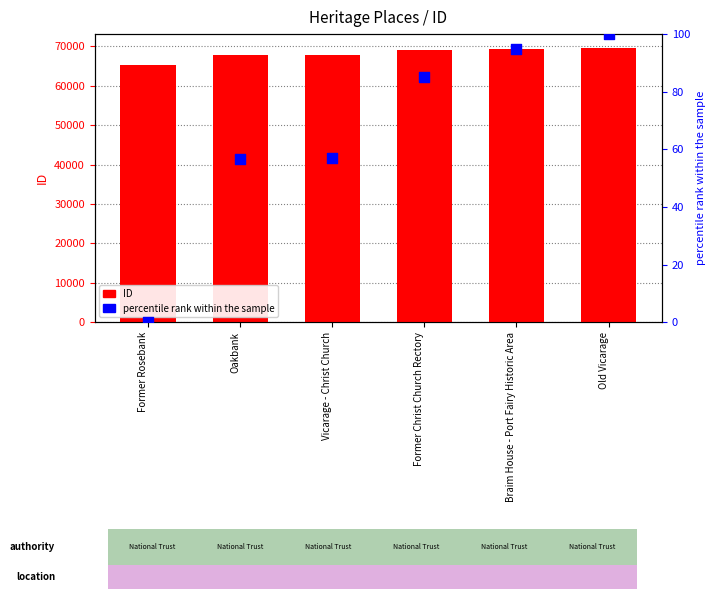

At how many categories does at least one series exceed 14324?

6